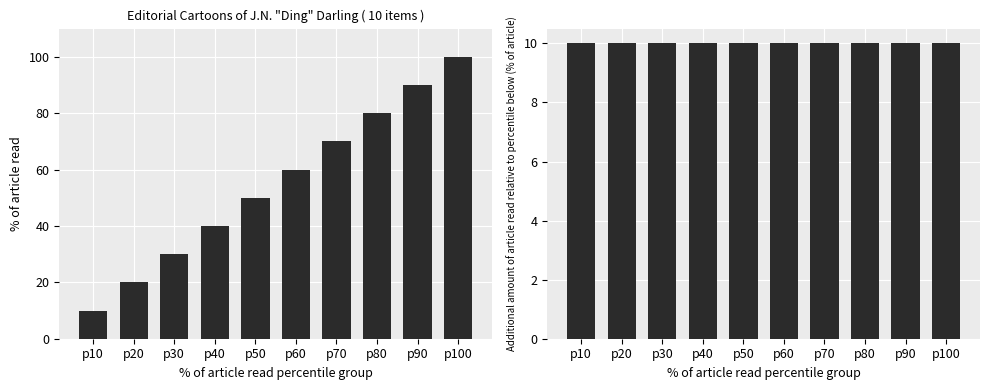

At how many categories does at least one series exceed 41?

6